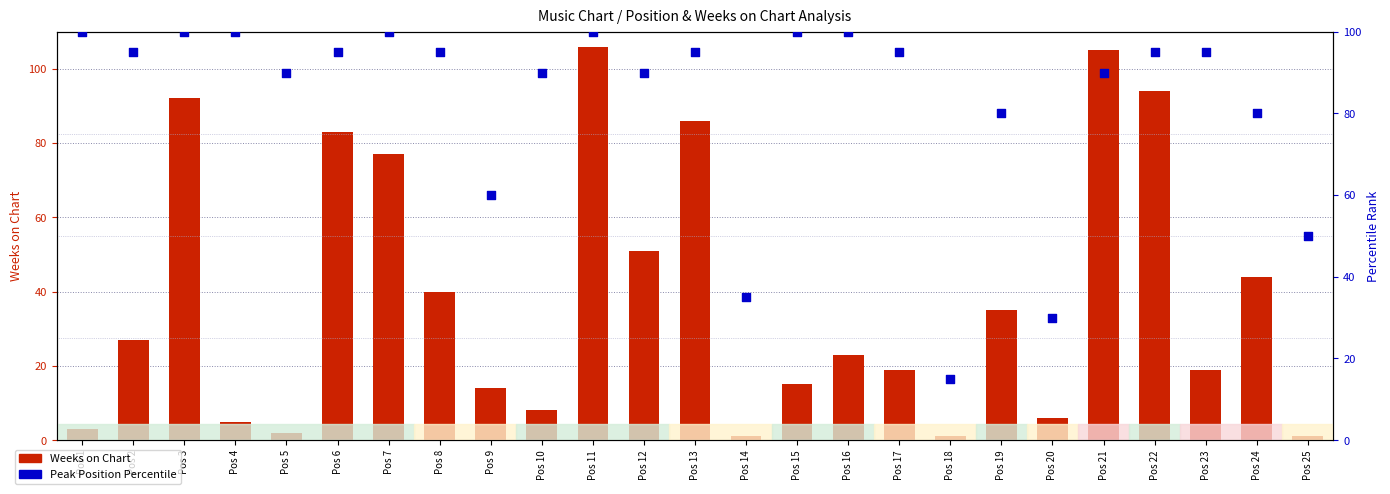

Which series reaches the maximum Y coordinate?

Weeks on Chart